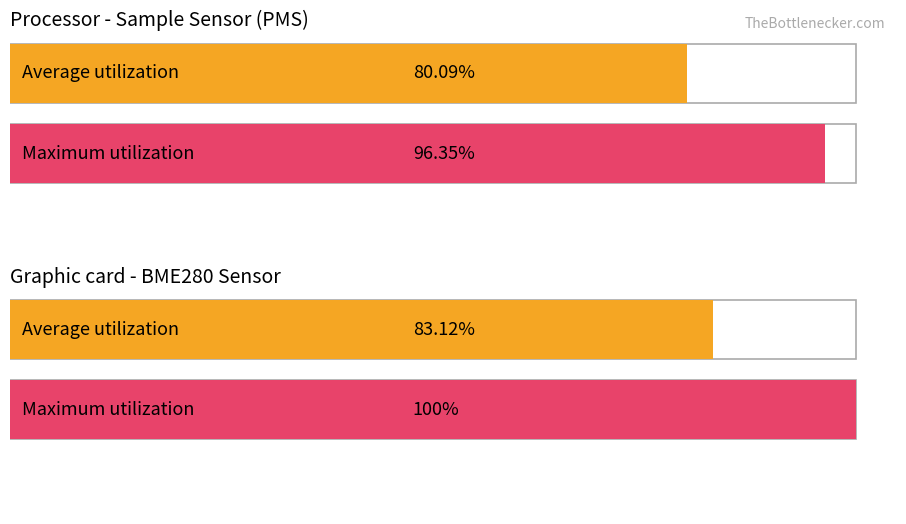

Are the bars grouped side by side (vs. stacked)?

Yes